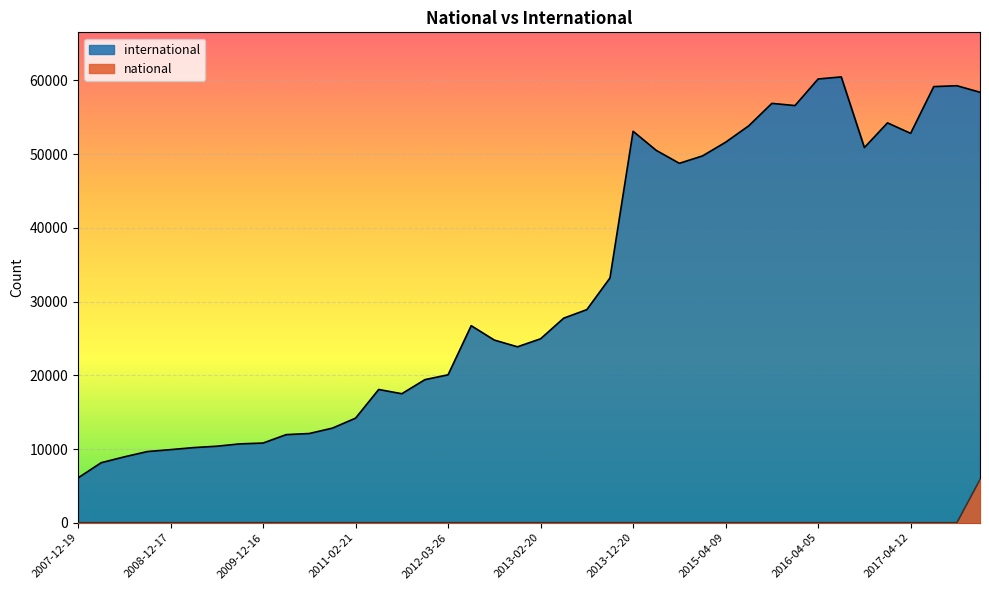

How many values in national are above zero?

1